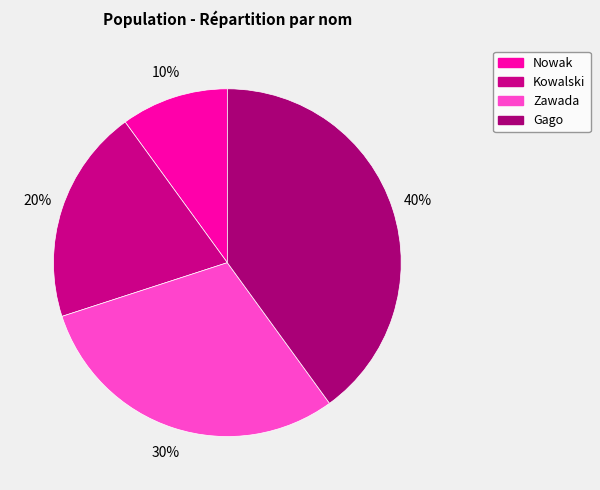

Between Nowak and Zawada, which is larger?

Zawada